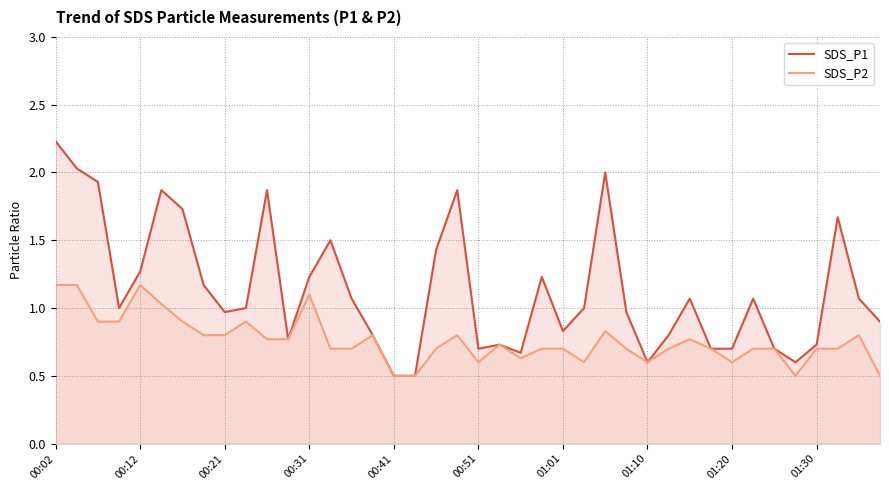

At how many categories does at least one series exceed 1?

19